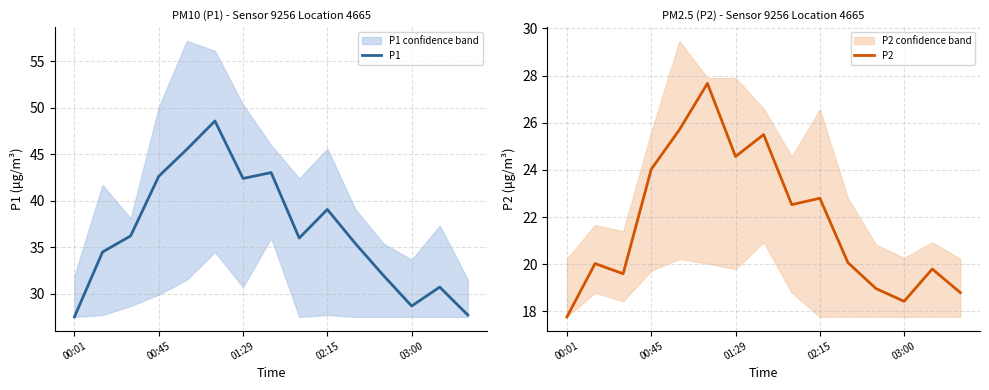

At which label is P1 closest to 38?

02:15